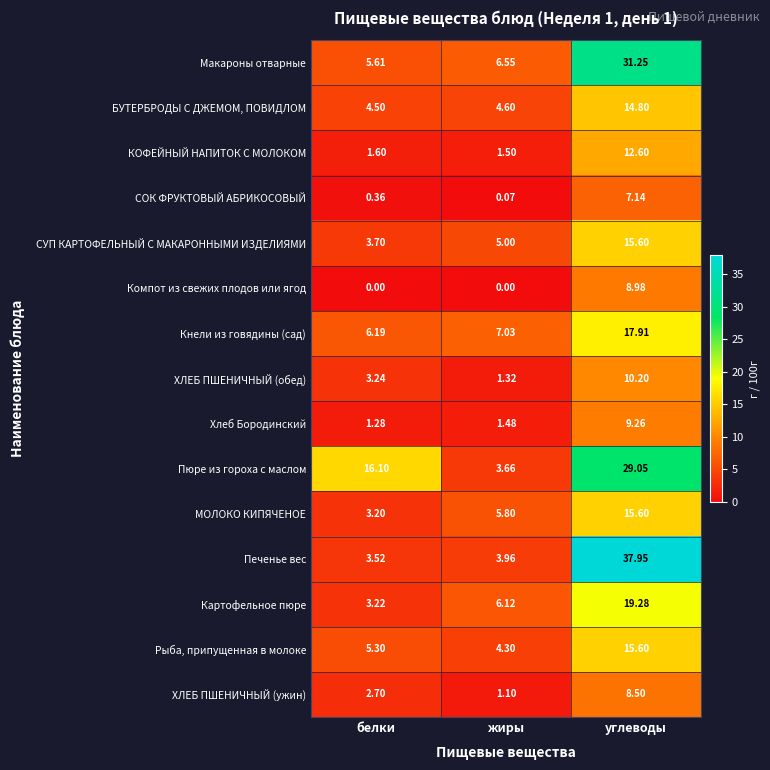

Where does the Картофельное пюре series first go above 6?

жиры